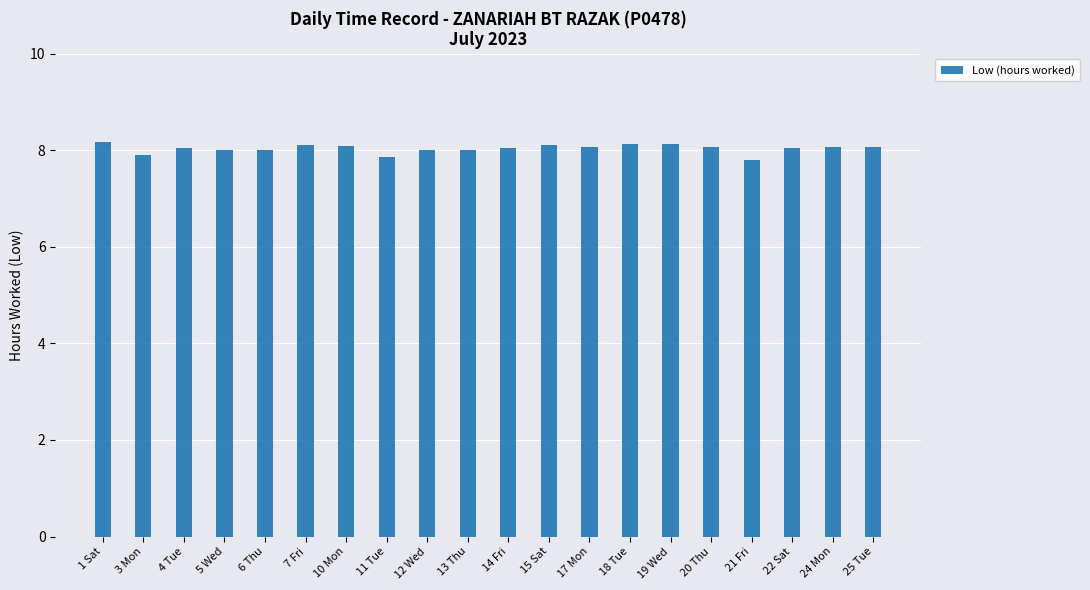

What is the ratio of the value at 13 Thu to the value at 15 Sat?

1.0